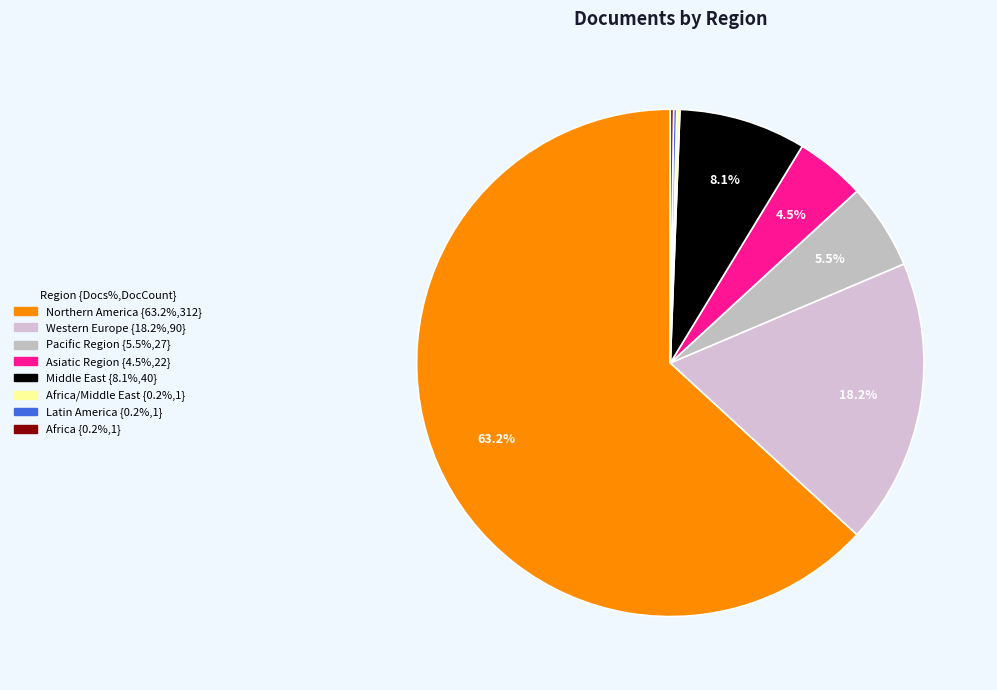

What is the largest slice in the pie chart?

Northern America